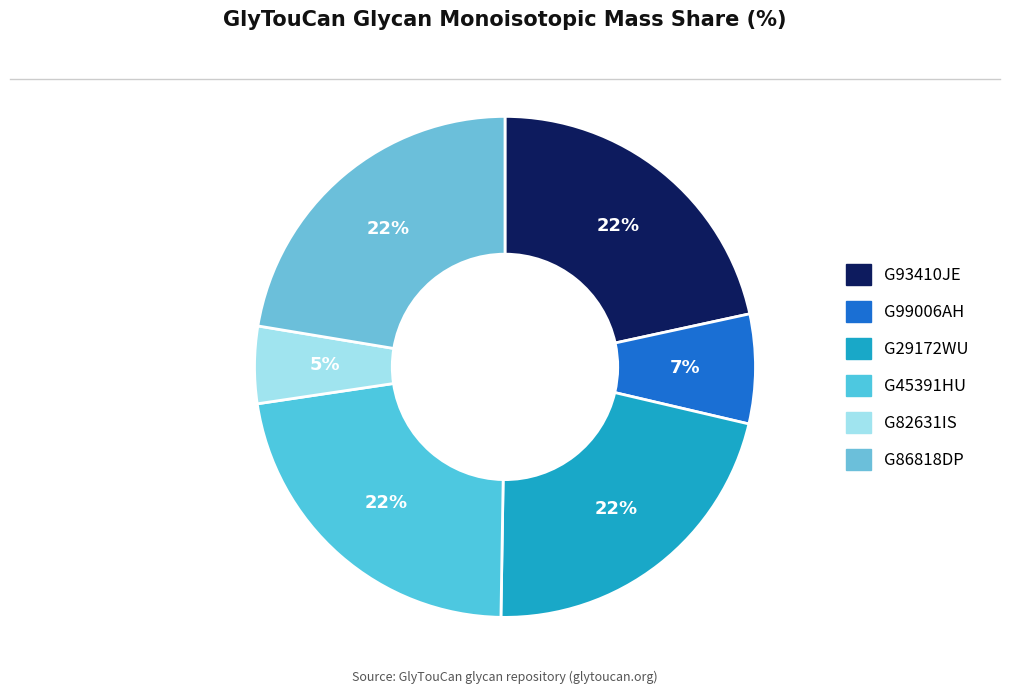

How many slices are in this pie chart?

6